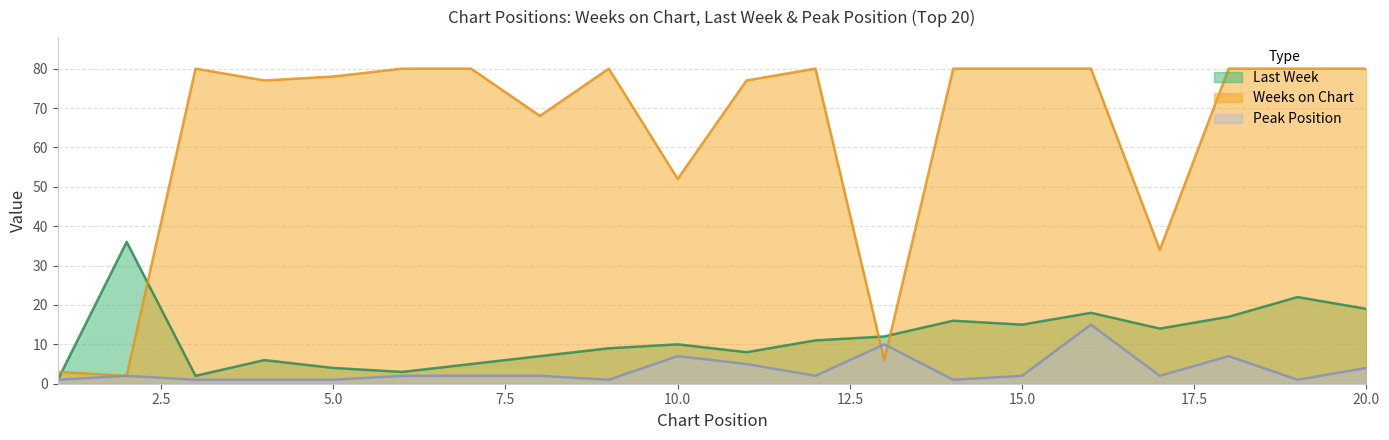

The Peak Position series shows 7 at 18. True or false?

True